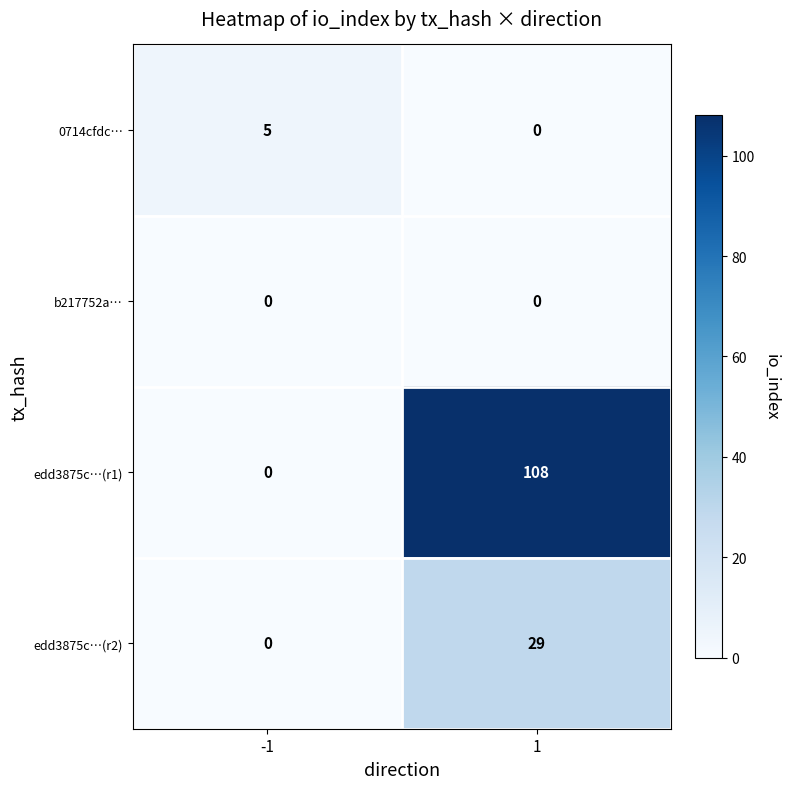

List the series in order of their peak value, highest first.

edd3875c…(r1), edd3875c…(r2), 0714cfdc…, b217752a…